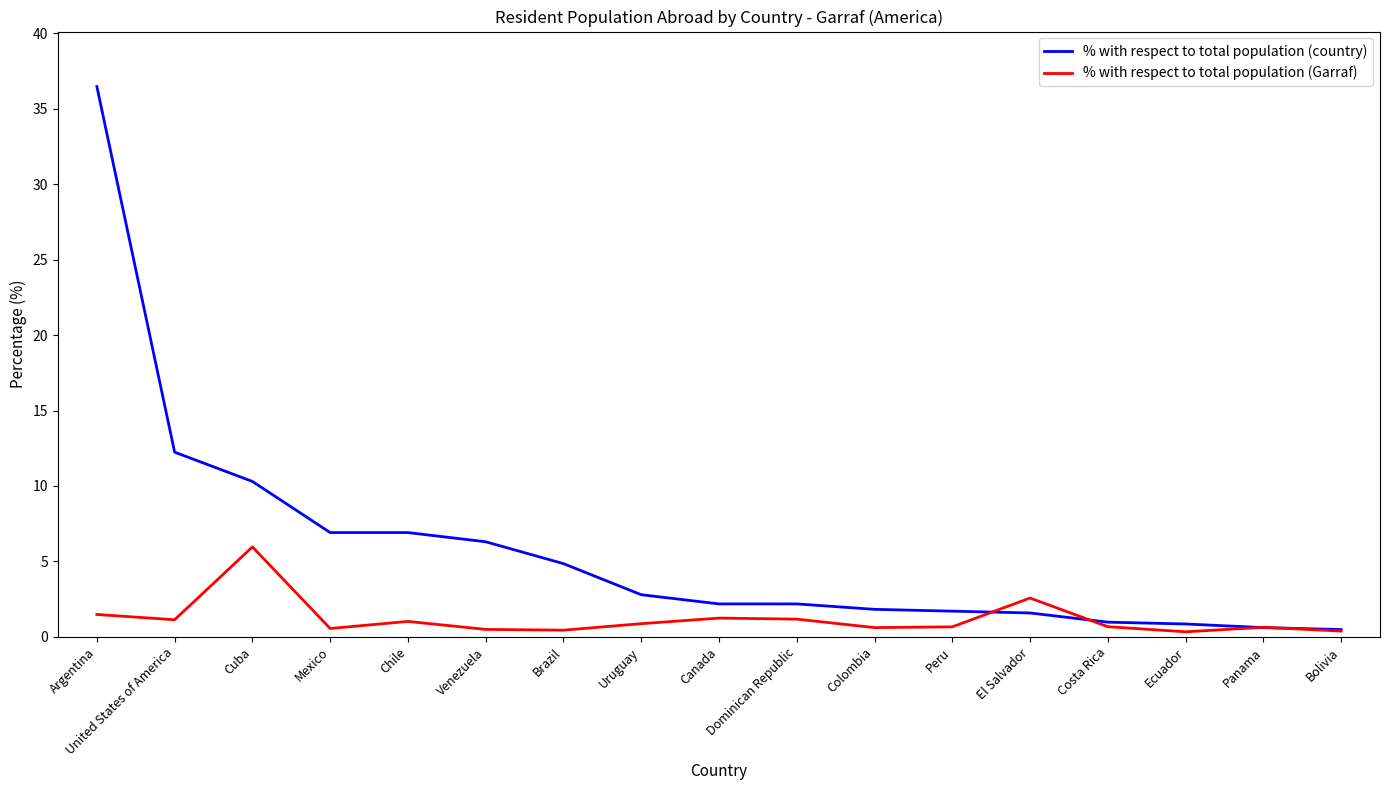

Is the value of % with respect to total population (Garraf) at Dominican Republic greater than the value of % with respect to total population (country) at Venezuela?

No